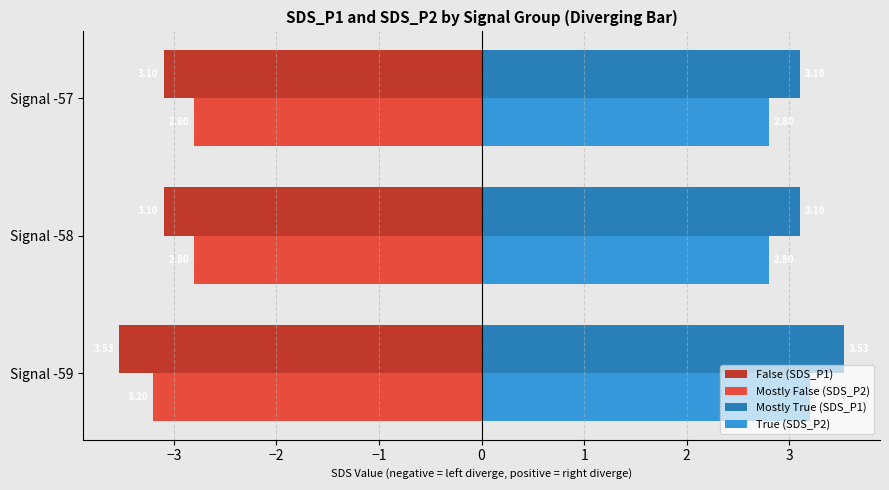

What is the sum of the False (SDS_P1) values at Signal -57 and Signal -59?

-6.6